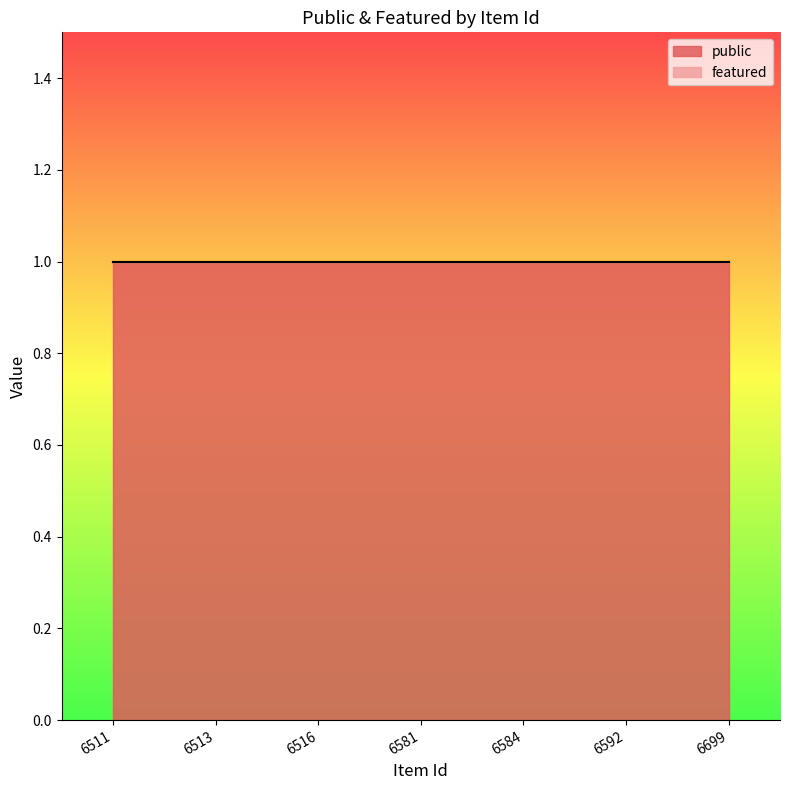

Reading left to right, list all the values displayed in this chart.

public: 6511=1	6513=1	6516=1	6581=1	6584=1	6592=1	6699=1
featured: 6511=0	6513=0	6516=0	6581=0	6584=0	6592=0	6699=0